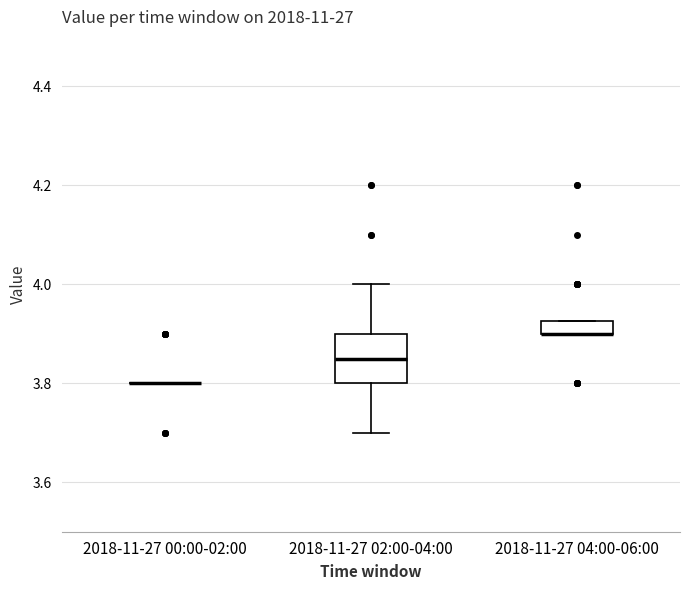

Which box is the tallest, from its lower edge to its upper edge?

2018-11-27 02:00-04:00